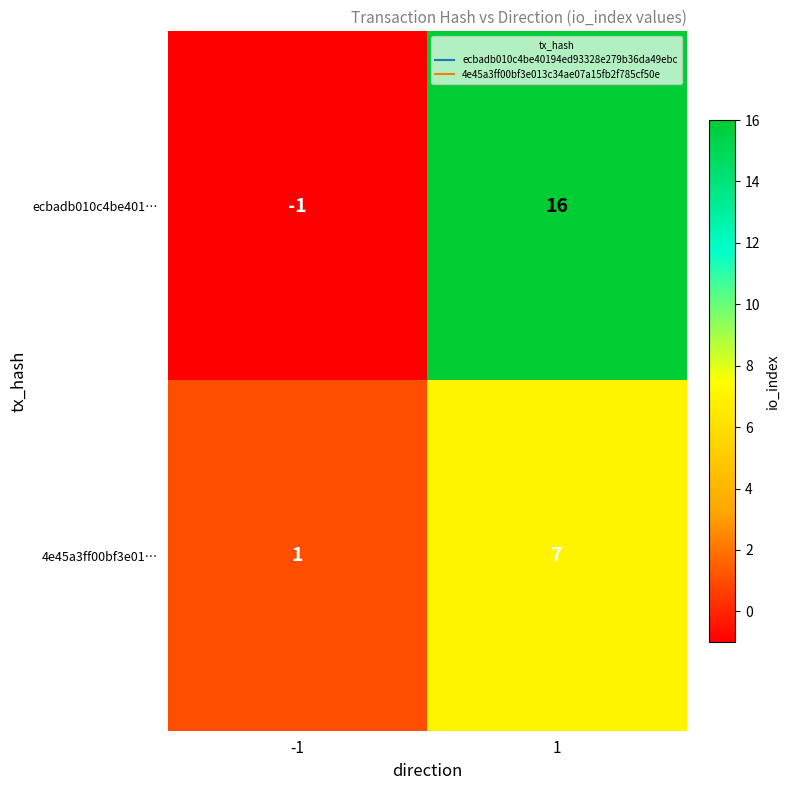

What is the sum of the ecbadb010c4be401… values at -1 and 1?

15